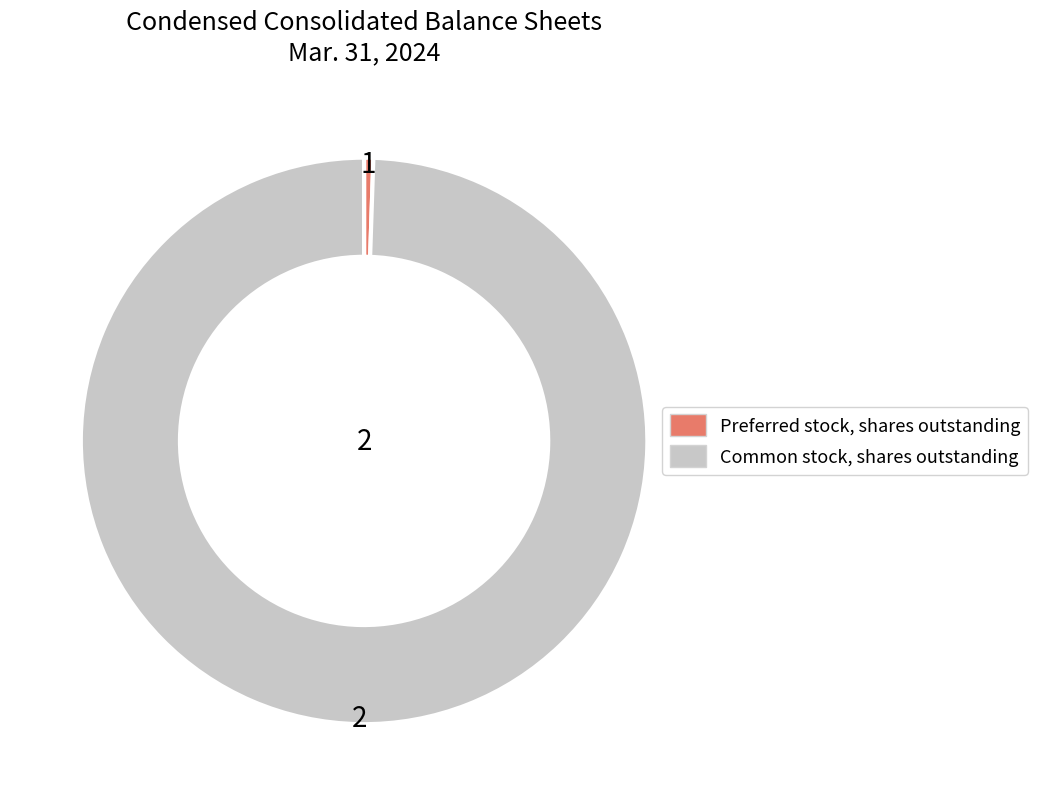

Count the number of slices in the pie.

2